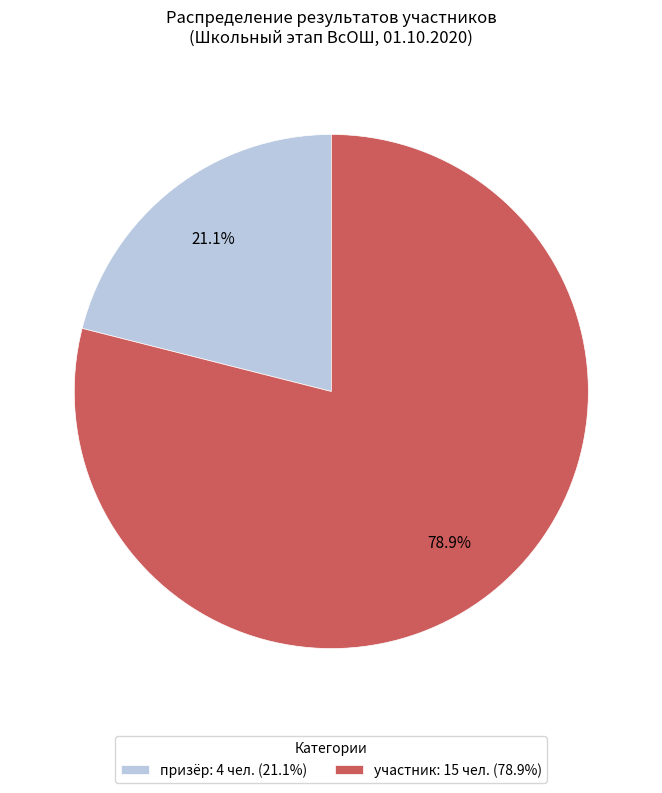

Count the number of slices in the pie.

2